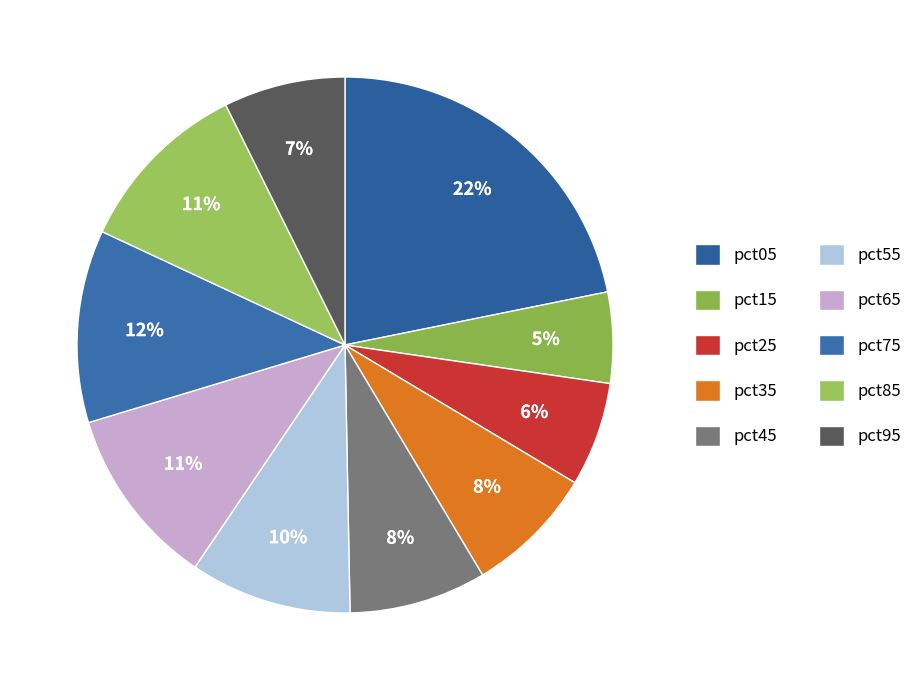

Between pct75 and pct25, which is larger?

pct75